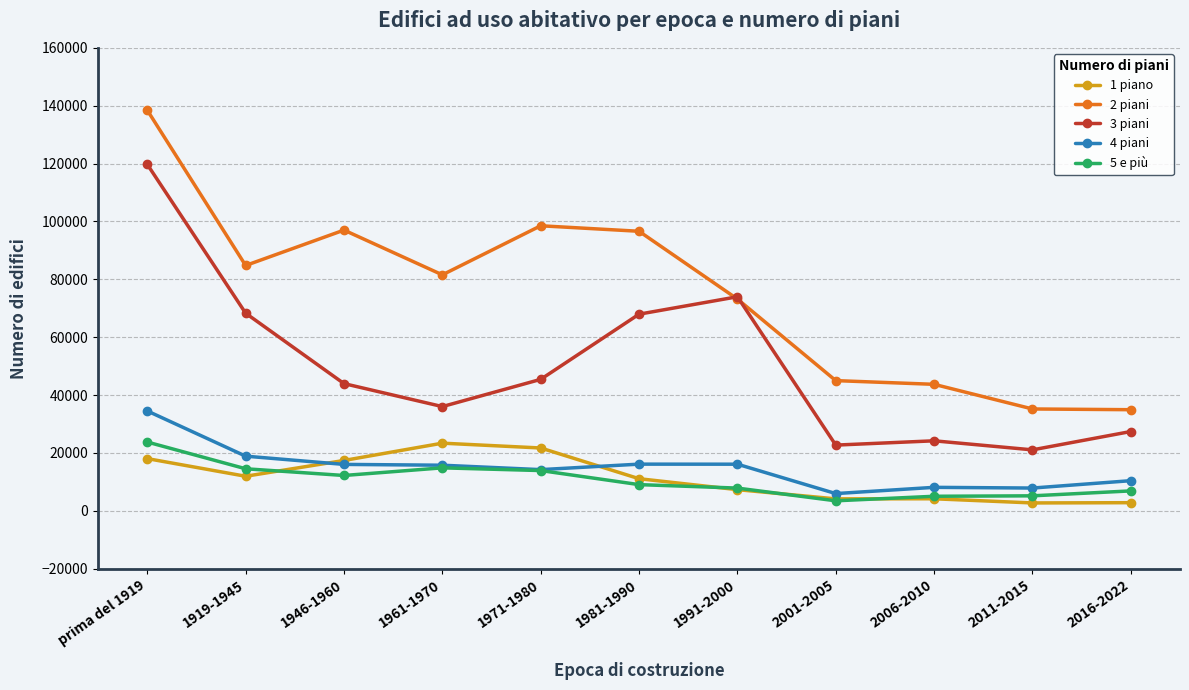

At which label is 2 piani closest to 86693?

1919-1945